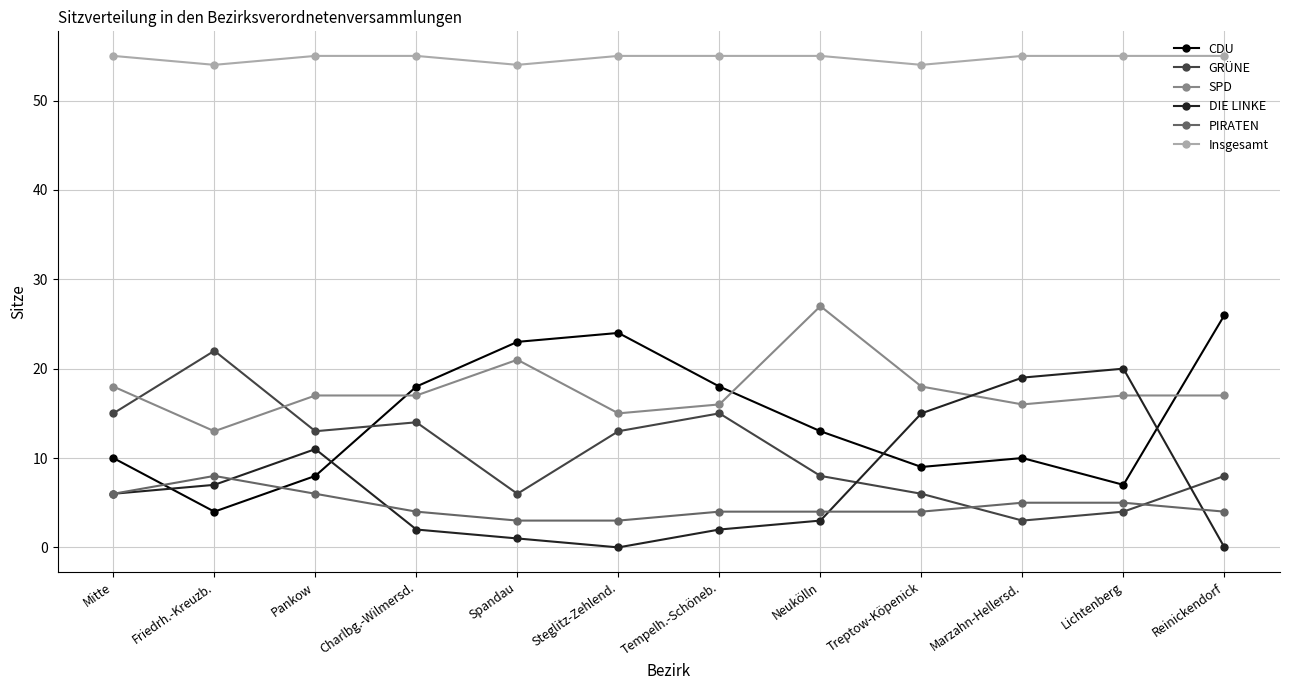

True or false: PIRATEN and SPD cross at least once.

False